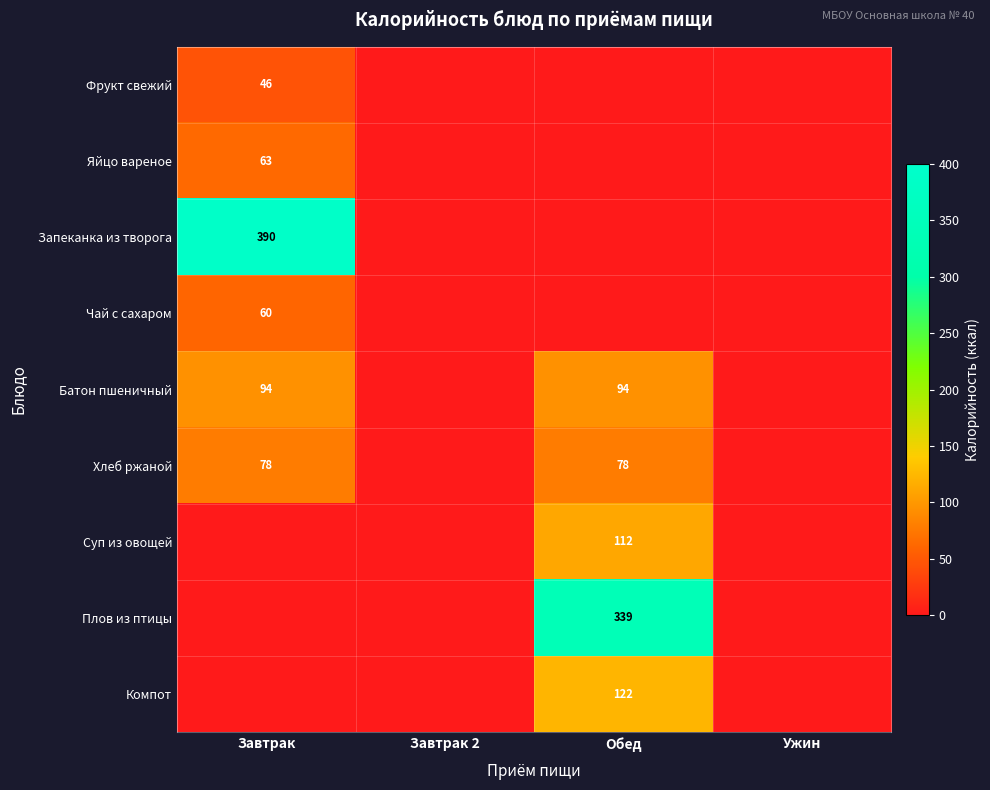

Is it true that Чай с сахаром equals 96 at Завтрак?

False